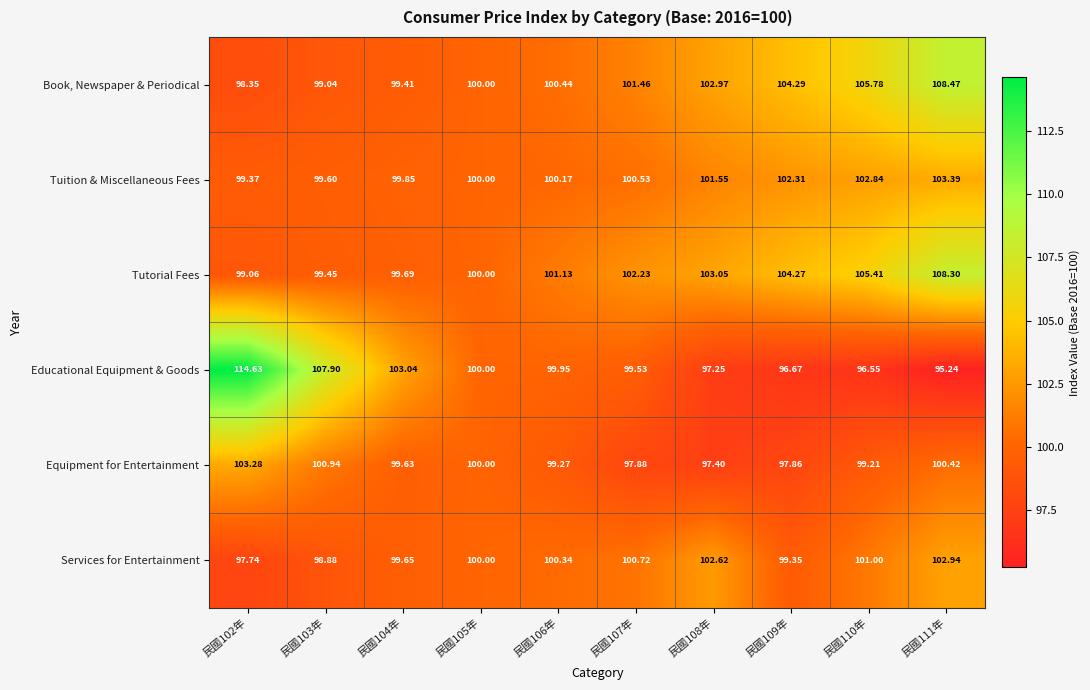

Which series has the largest range (max minus min)?

Educational Equipment & Goods